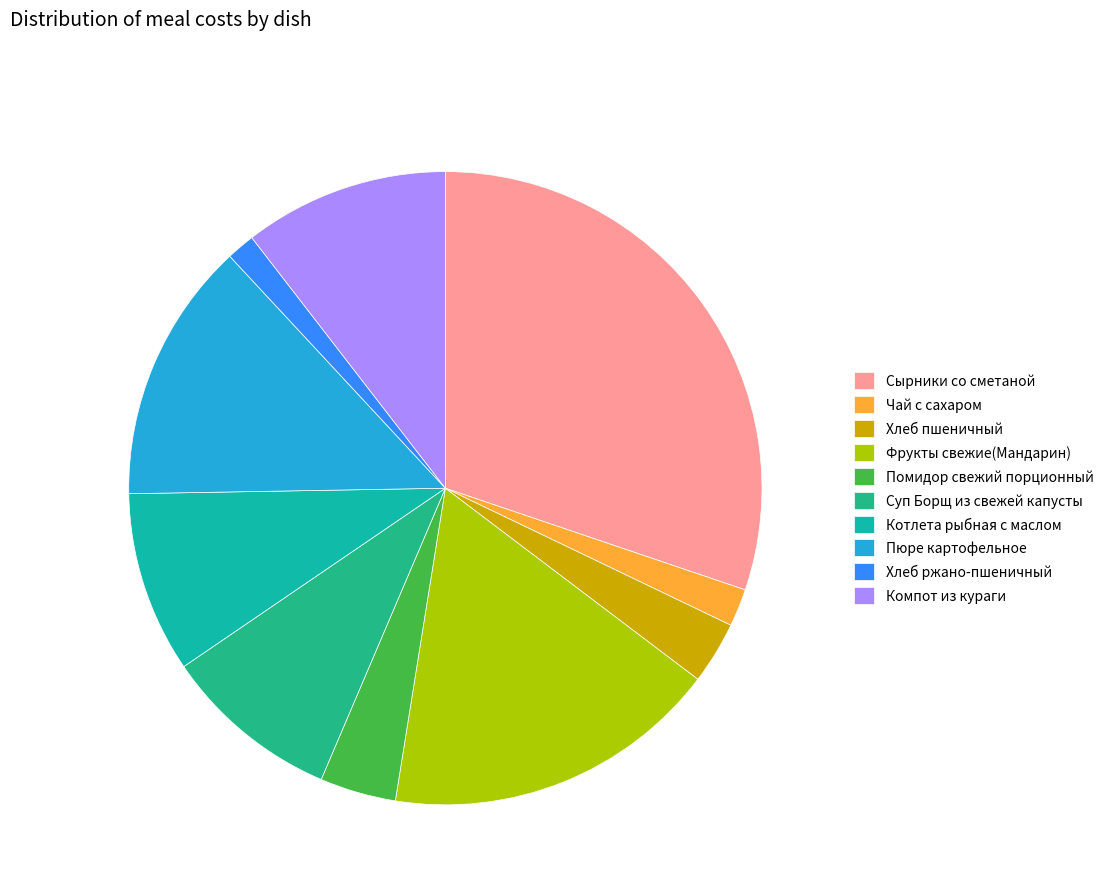

Approximately how many times larger is the value at Пюре картофельное compared to Фрукты свежие(Мандарин)?

0.8